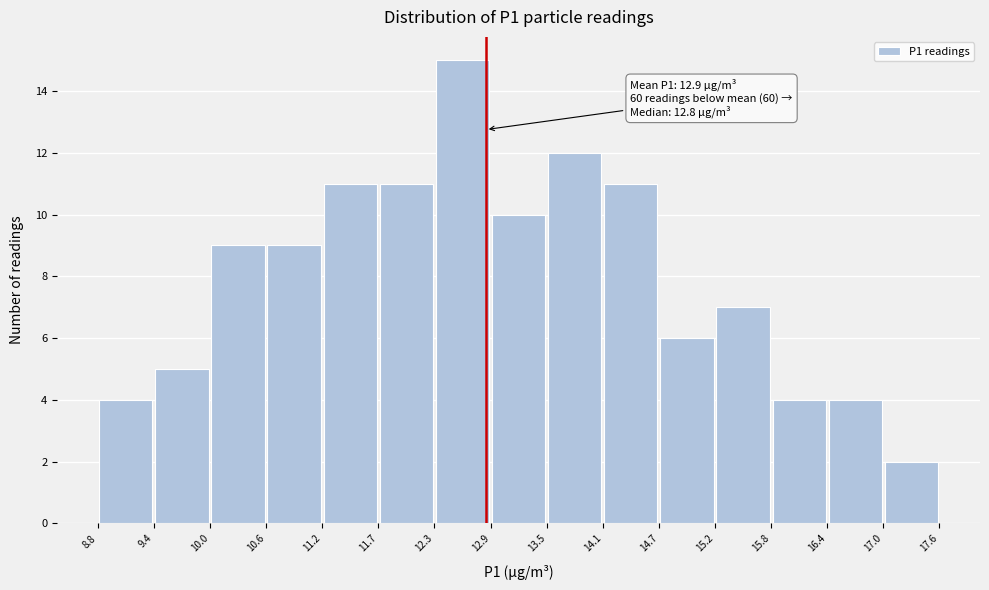

Over which range of the x-axis is the bar tallest?

12.3 to 12.9